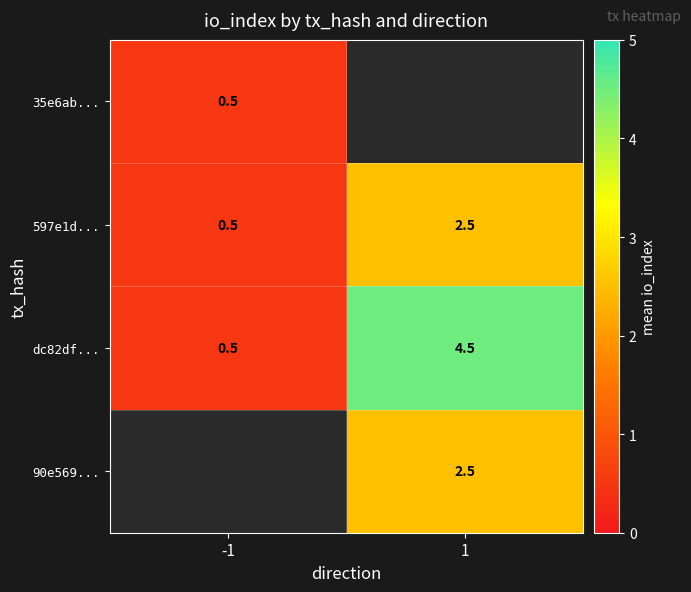

How many categories are shown in the chart?

2